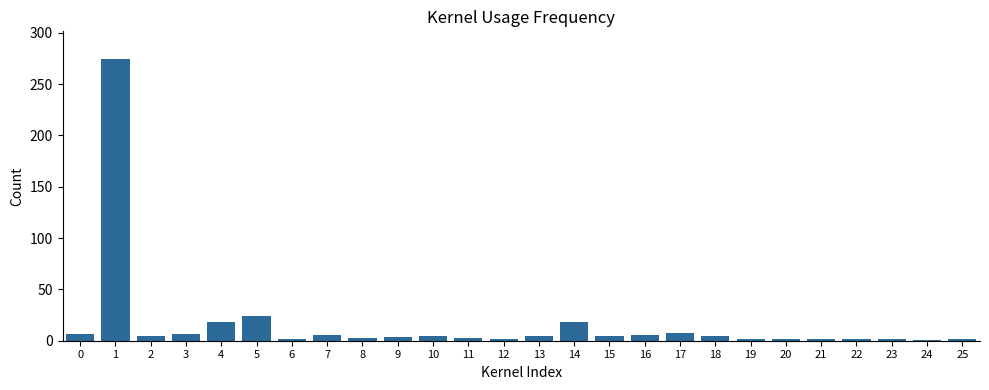

What is the greatest value displayed?

274